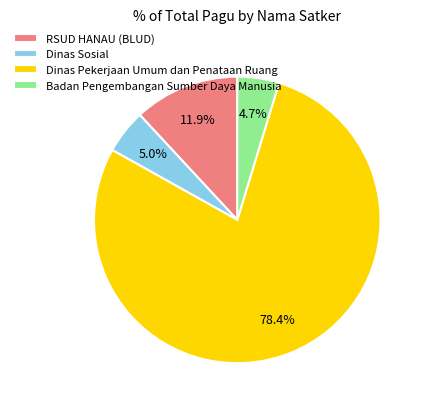

Combined, what portion of the pie is Badan Pengembangan Sumber Daya Manusia and RSUD HANAU (BLUD)?

16.6%